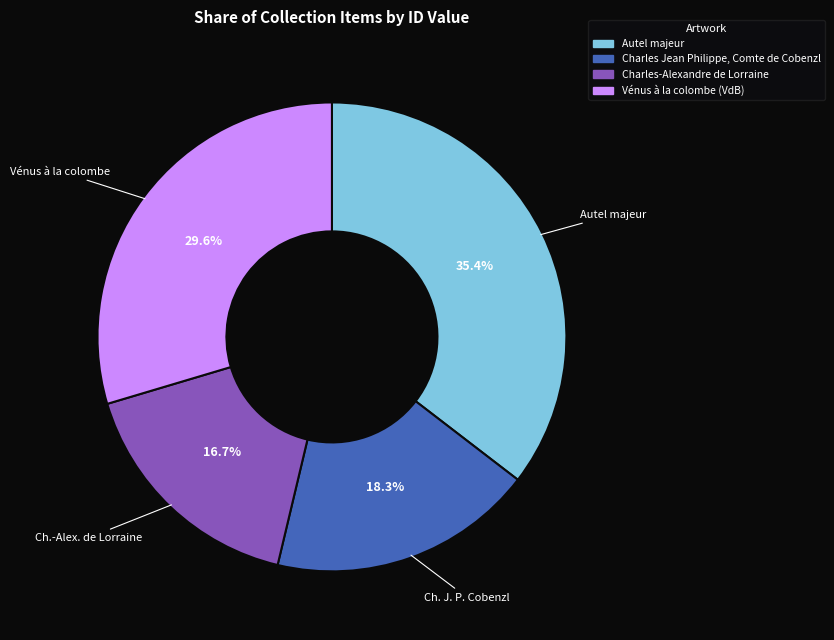

Approximately how many times larger is the value at Autel majeur compared to Vénus à la colombe (VdB)?

1.2